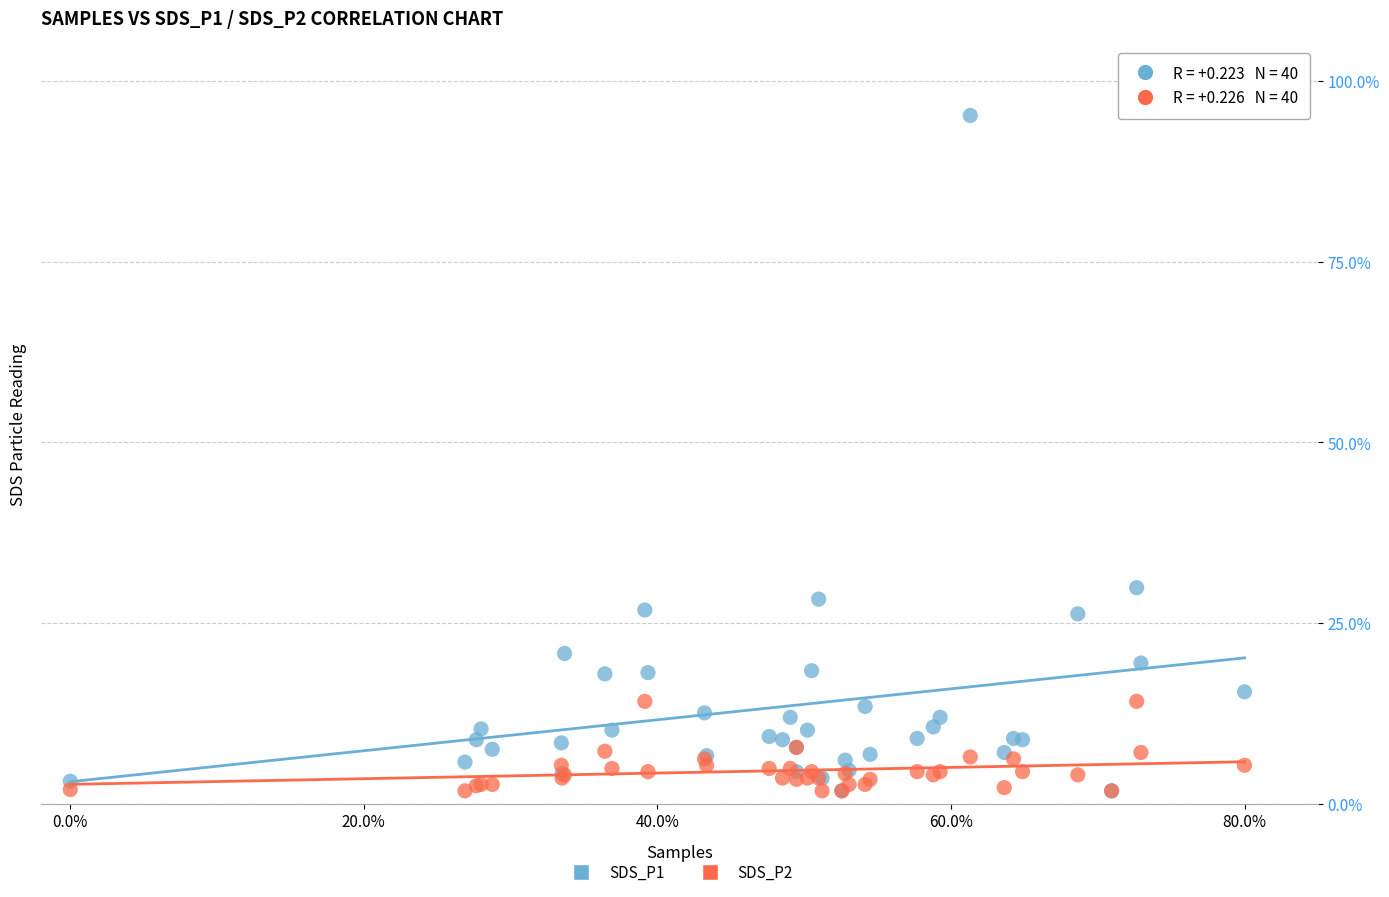

What are all the series names shown in the legend?

SDS_P1, SDS_P2